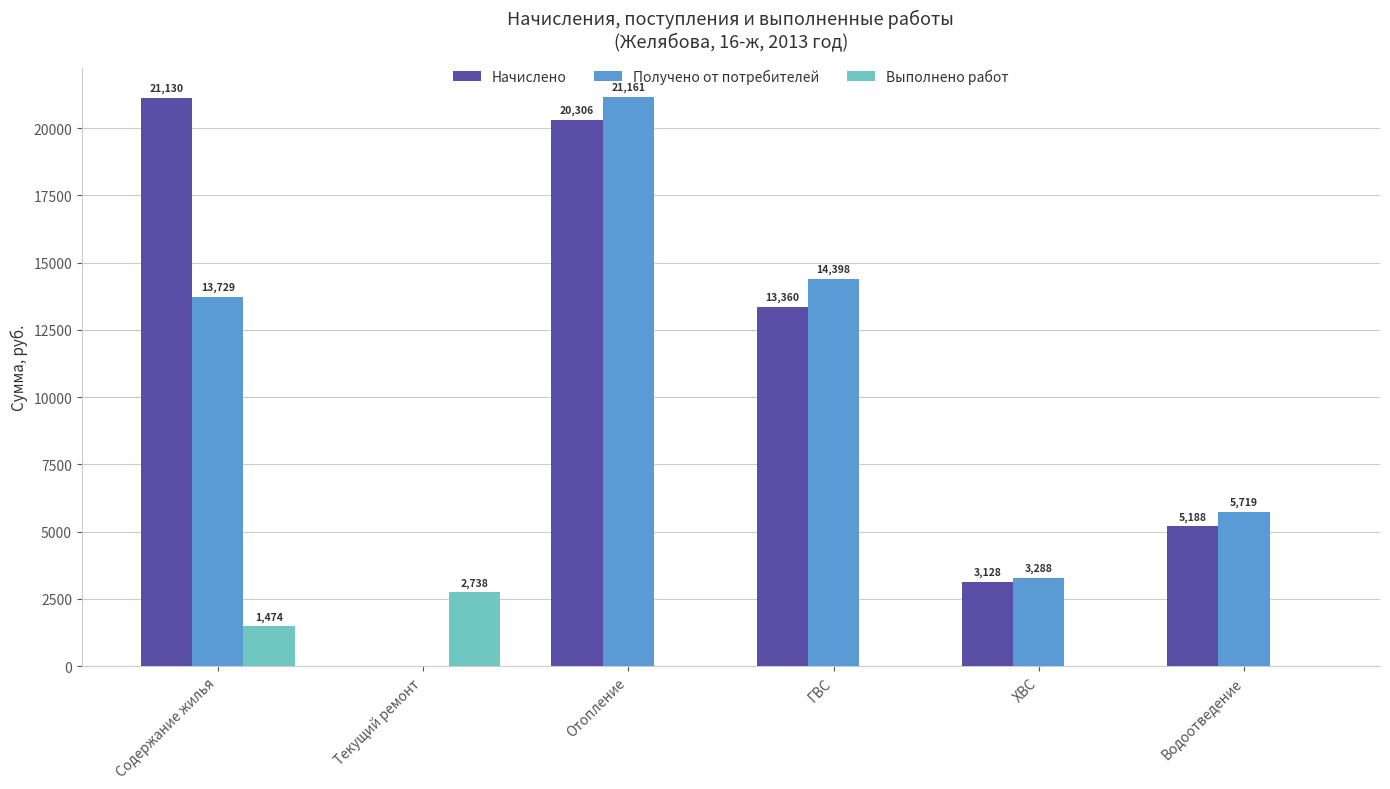

Which series has the largest range (max minus min)?

Получено от потребителей